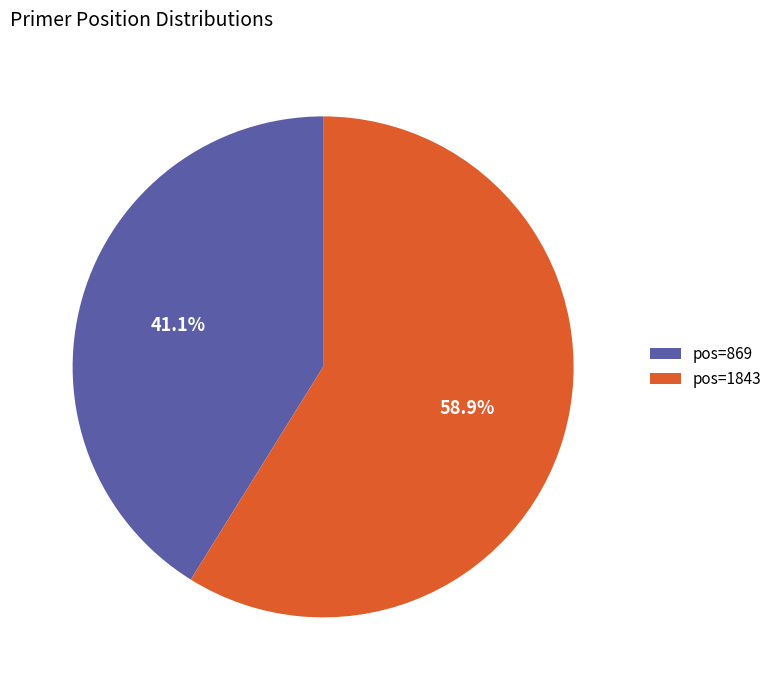

What is the total percentage of pos=1843 and pos=869?

100.0%